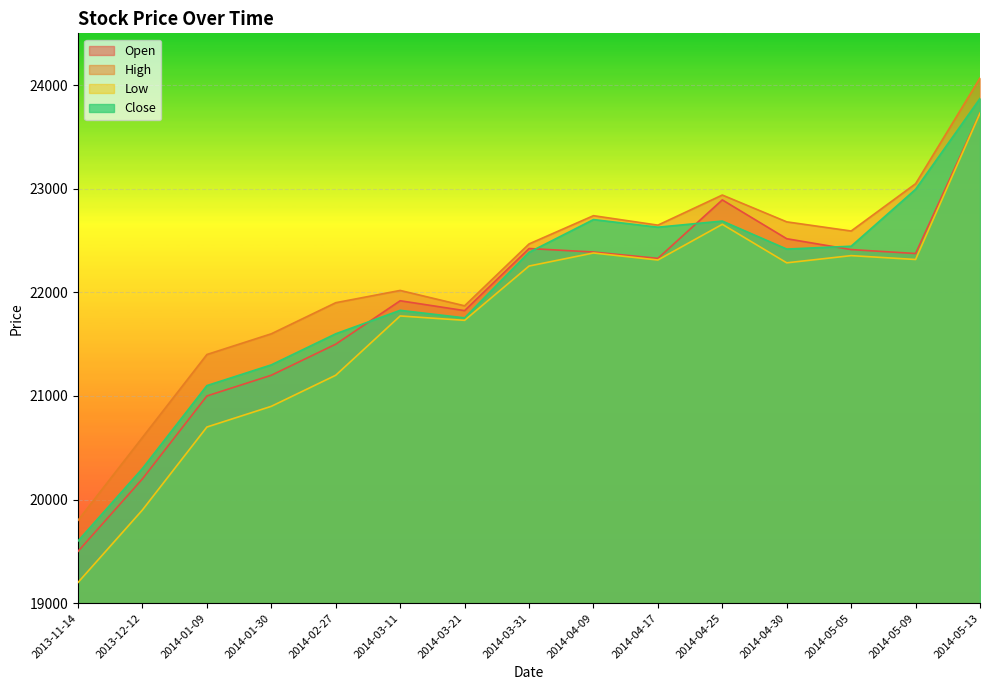

What are all the series names shown in the legend?

Open, High, Low, Close